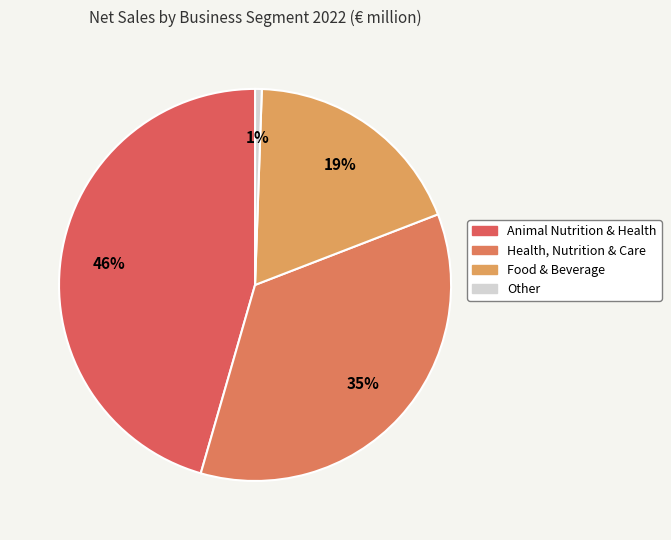

To the nearest percent, what is the difference between the largest and smallest slice percentages?

45%